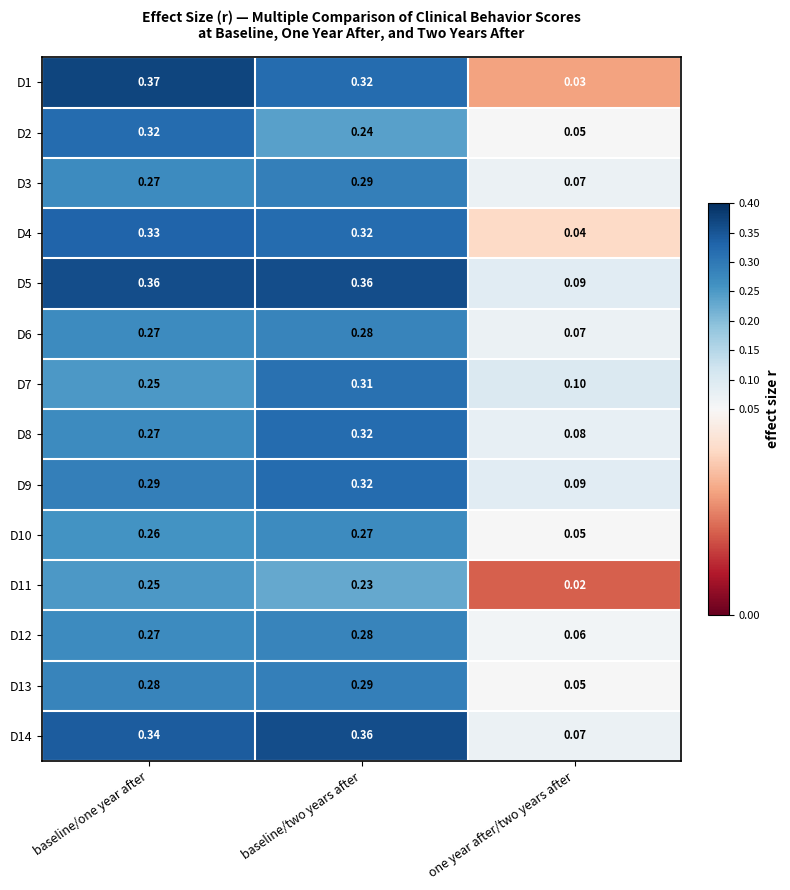

List the labels in order of D11 value, smallest first.

one year after/two years after, baseline/two years after, baseline/one year after